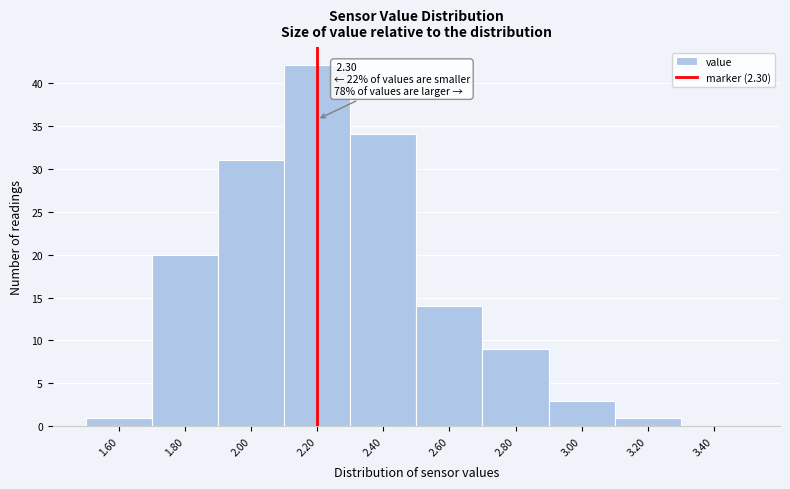

Reading right to left, transcribe all the data shown in this chart.

3.40=0	3.20=1	3.00=3	2.80=9	2.60=14	2.40=34	2.20=42	2.00=31	1.80=20	1.60=1